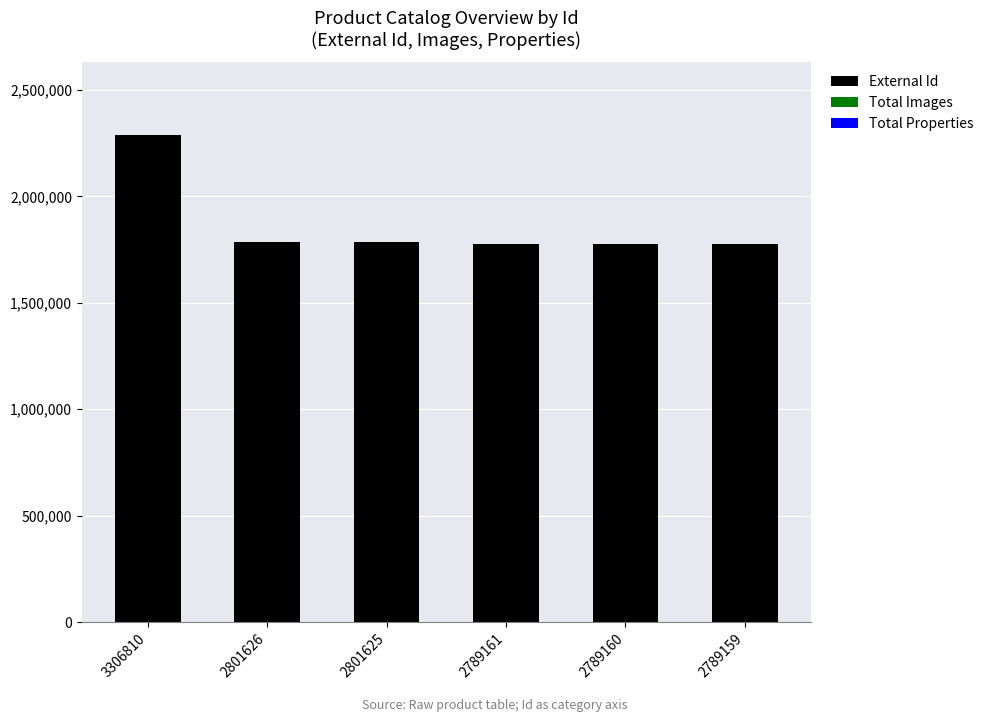

At which category does the chart reach its peak across all series?

3306810